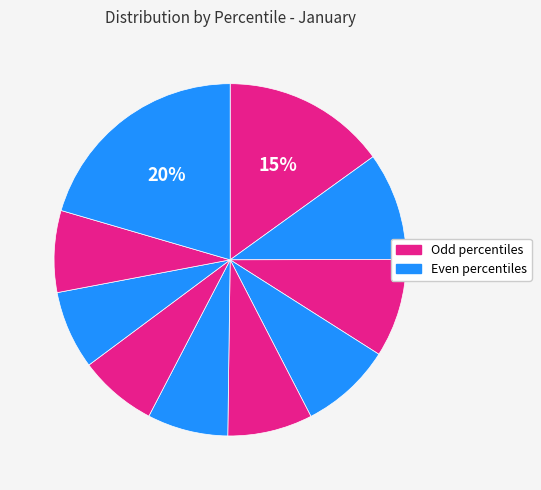

Count the number of slices in the pie.

10